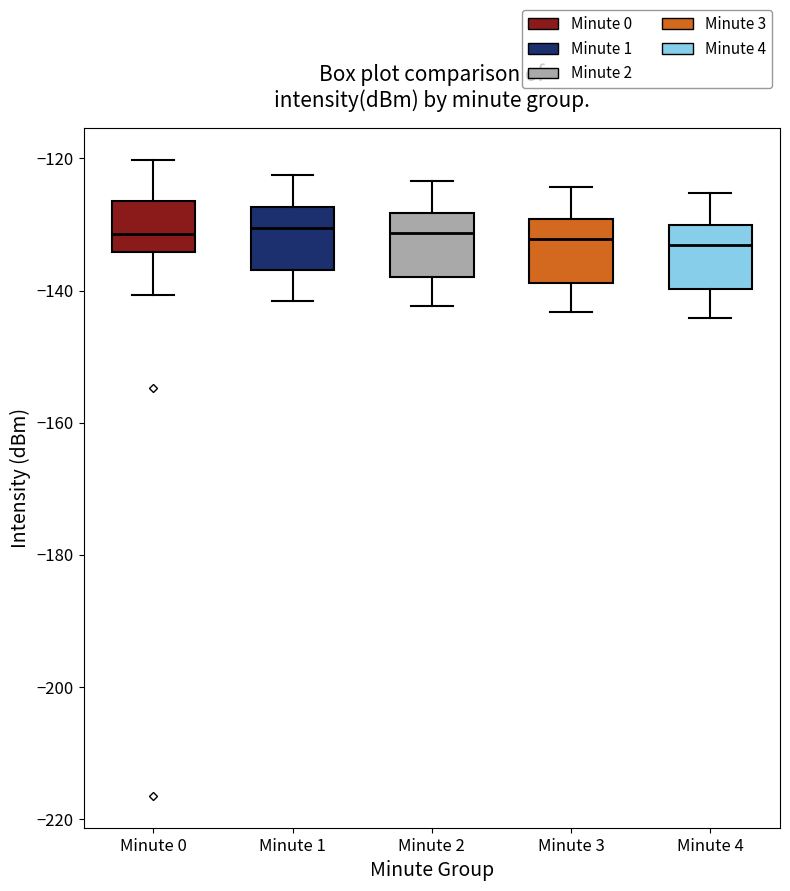

Reading left to right, read every box against the y-axis: the position of its median line, the range the box covers, and the ends of its whiskers. The values are not printed on the chart, so give them approximately, as read against the axis.

Minute 0: median -132, box -134 to -126, whiskers -140 to -120
Minute 1: median -130, box -136 to -128, whiskers -142 to -122
Minute 2: median -132, box -138 to -128, whiskers -142 to -124
Minute 3: median -132, box -138 to -130, whiskers -144 to -124
Minute 4: median -134, box -140 to -130, whiskers -144 to -126